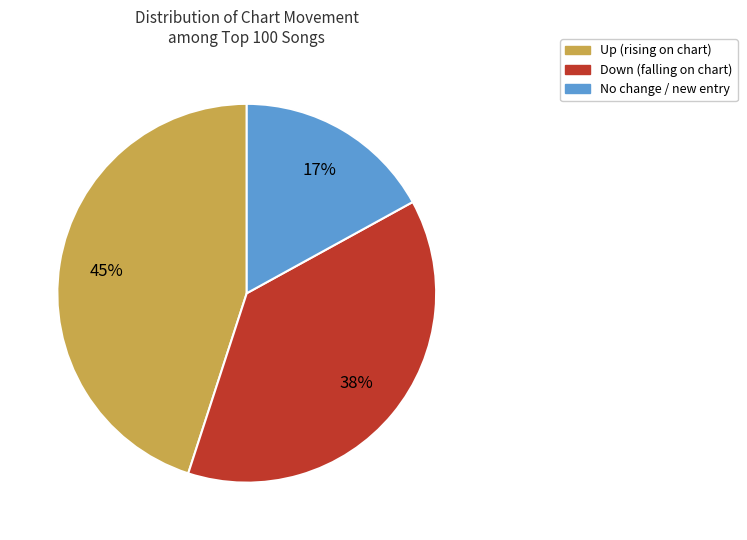

To the nearest percent, what is the average slice percentage?

33%